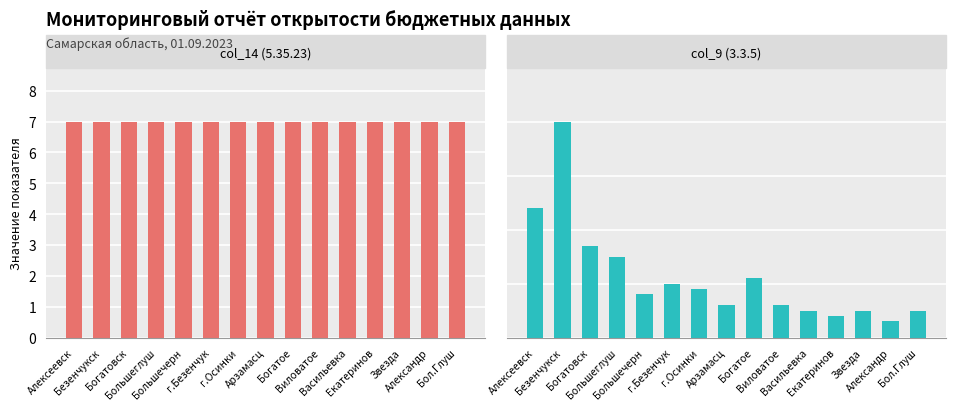

At Звезда, list the series in order from largest to smallest.

col_14 (5.35.23), col_9 (3.3.5)